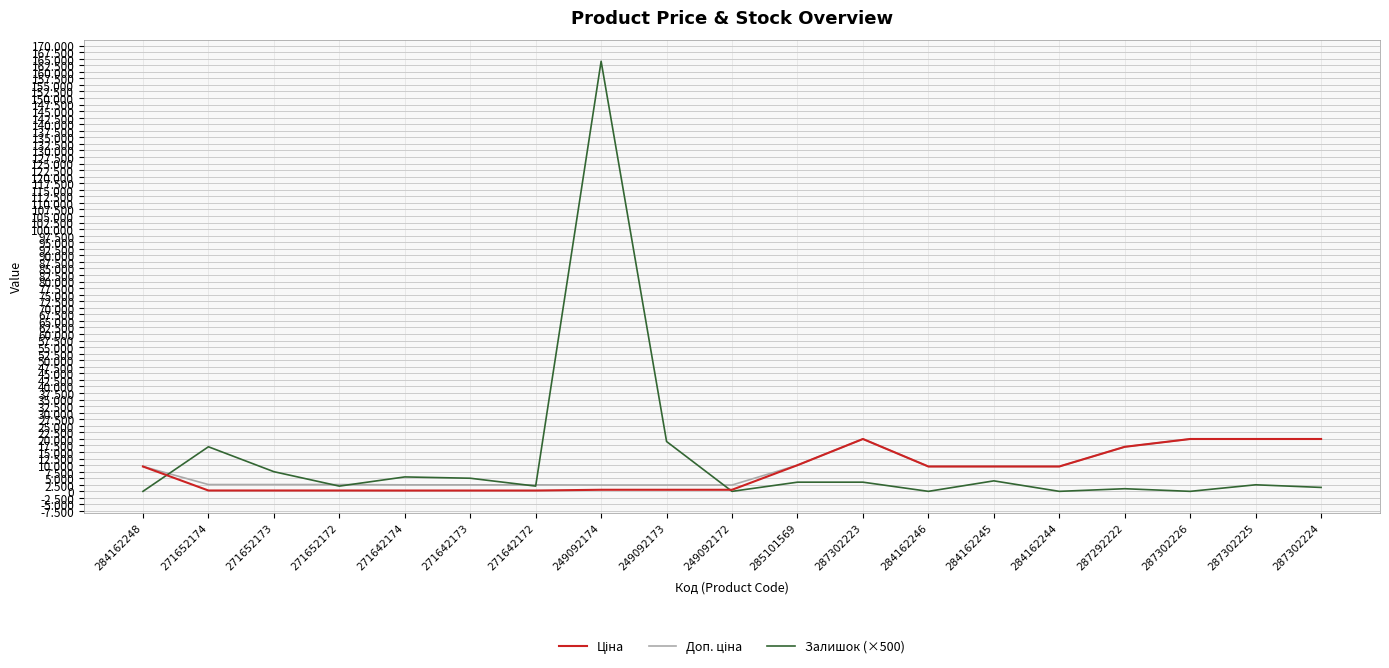

List the series in order of their peak value, highest first.

Залишок (×500), Ціна, Доп. ціна